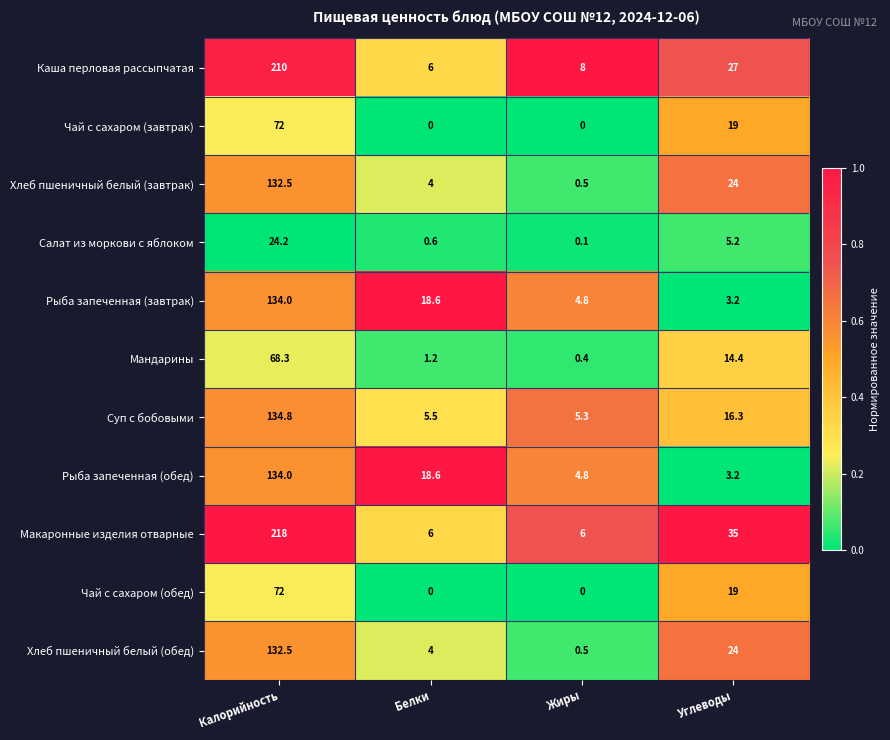

Which series has the widest spread of values?

Макаронные изделия отварные